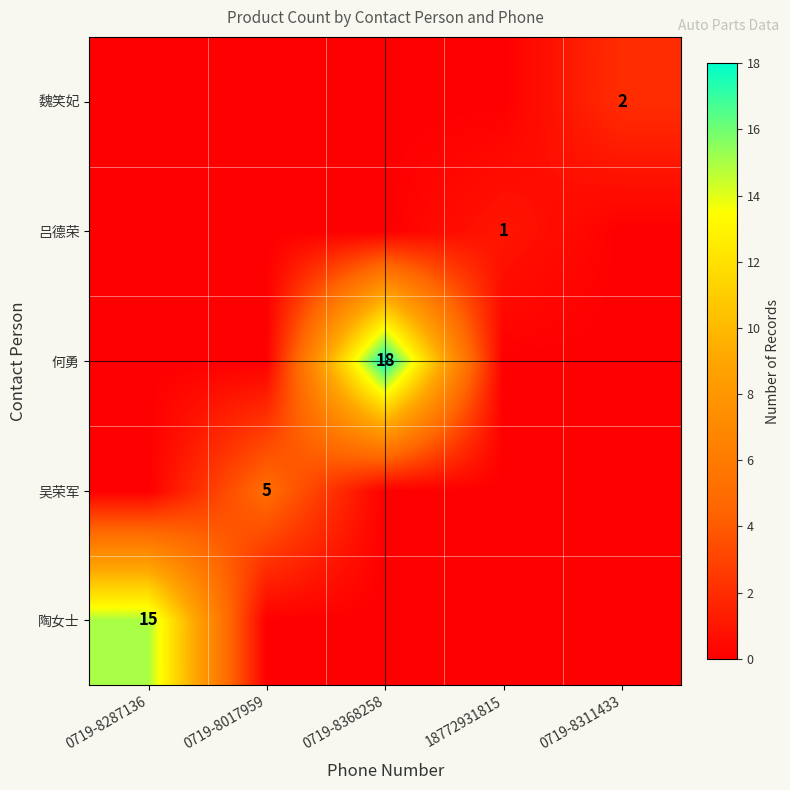

The 魏笑妃 series shows 3 at 0719-8311433. True or false?

False